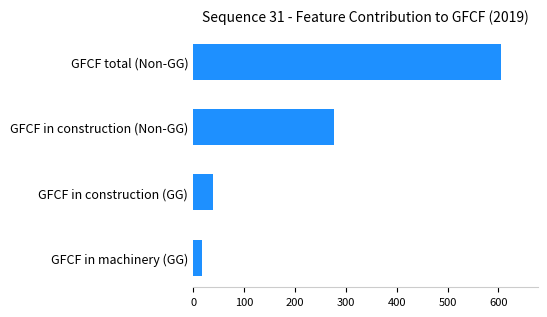

The chart shows a value of 60.2 at GFCF in construction (GG). True or false?

False